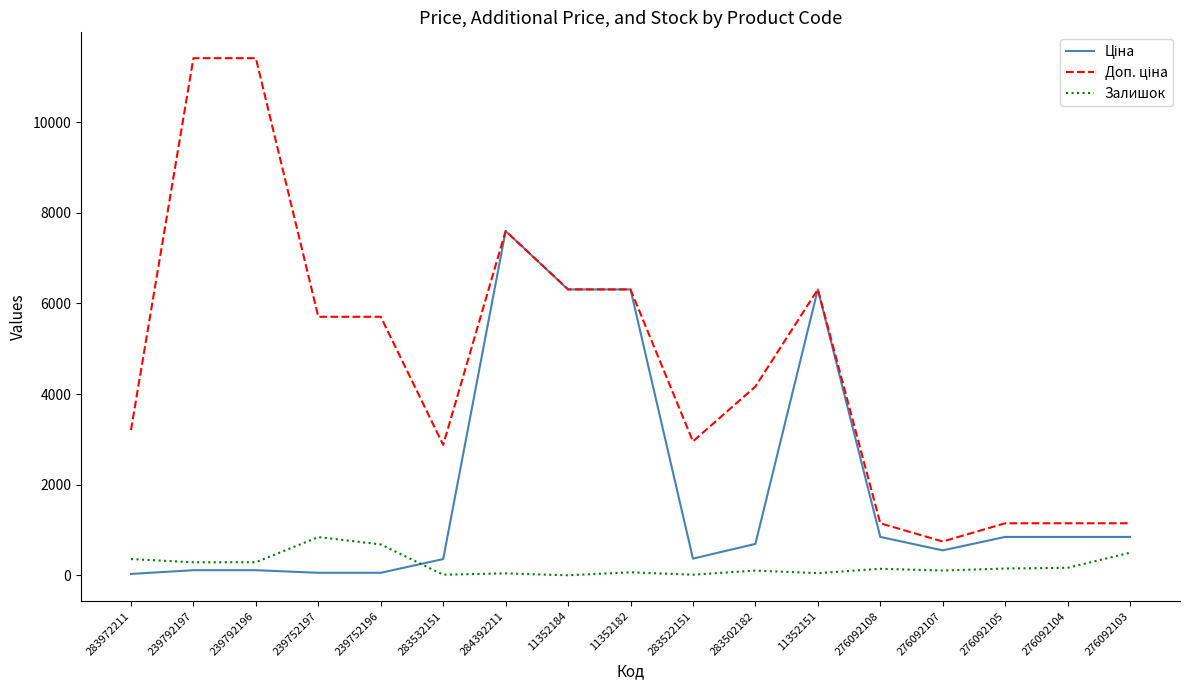

At which category is the sum across all series the highest?

284392211